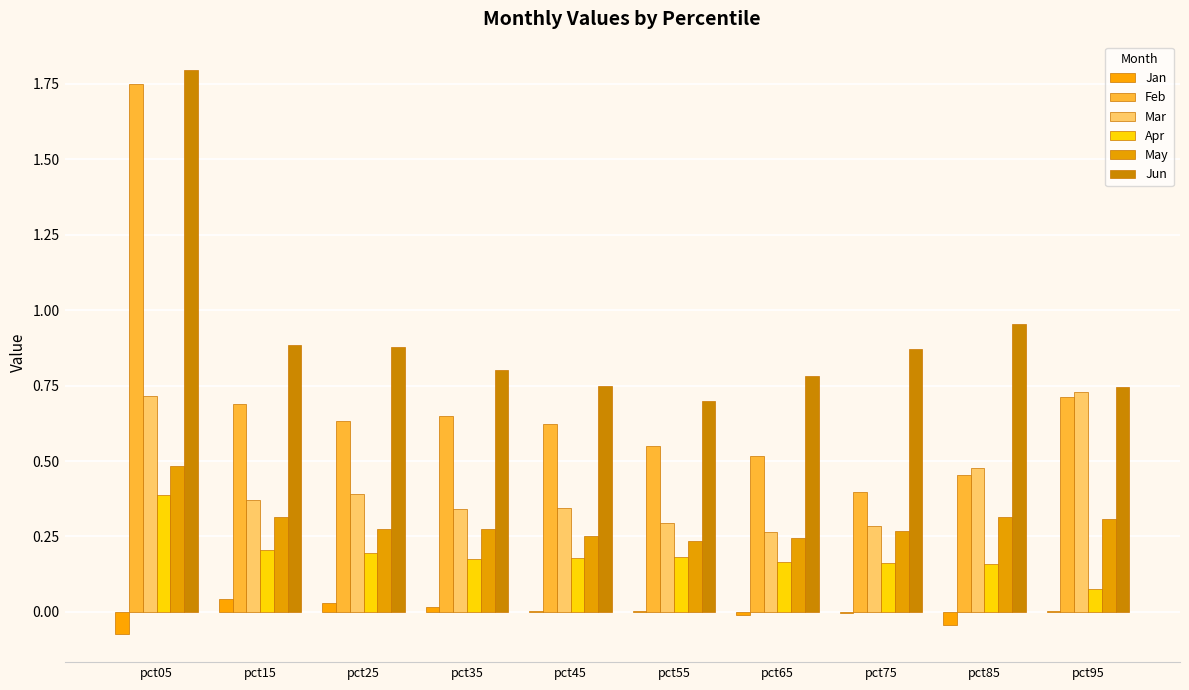

Does the chart contain stacked bars?

No